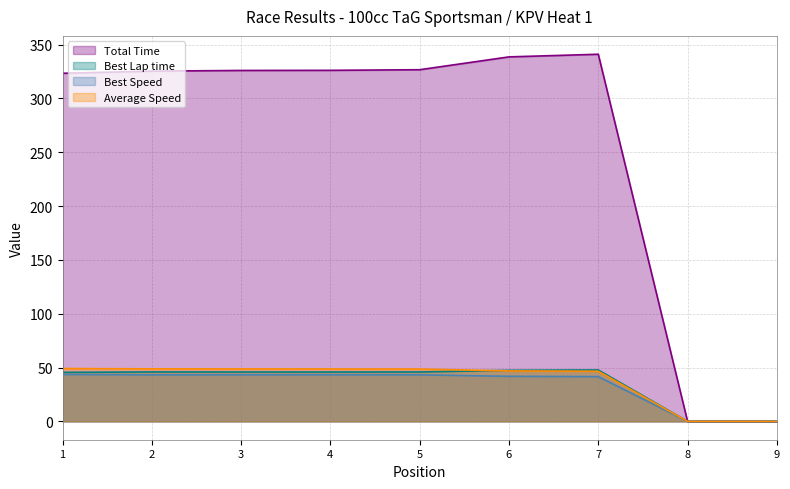

At how many categories does at least one series exceed 92?

7